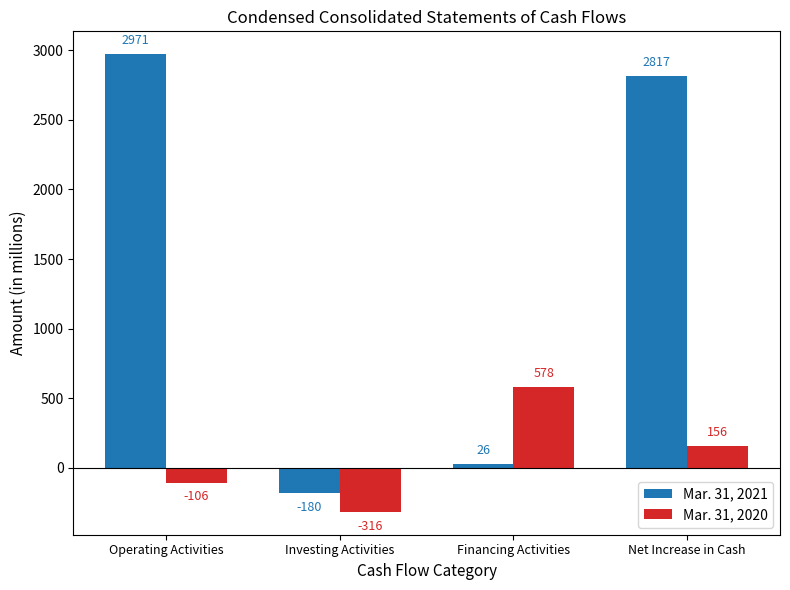

Rank the series by their average value, from lowest to highest.

Mar. 31, 2020, Mar. 31, 2021